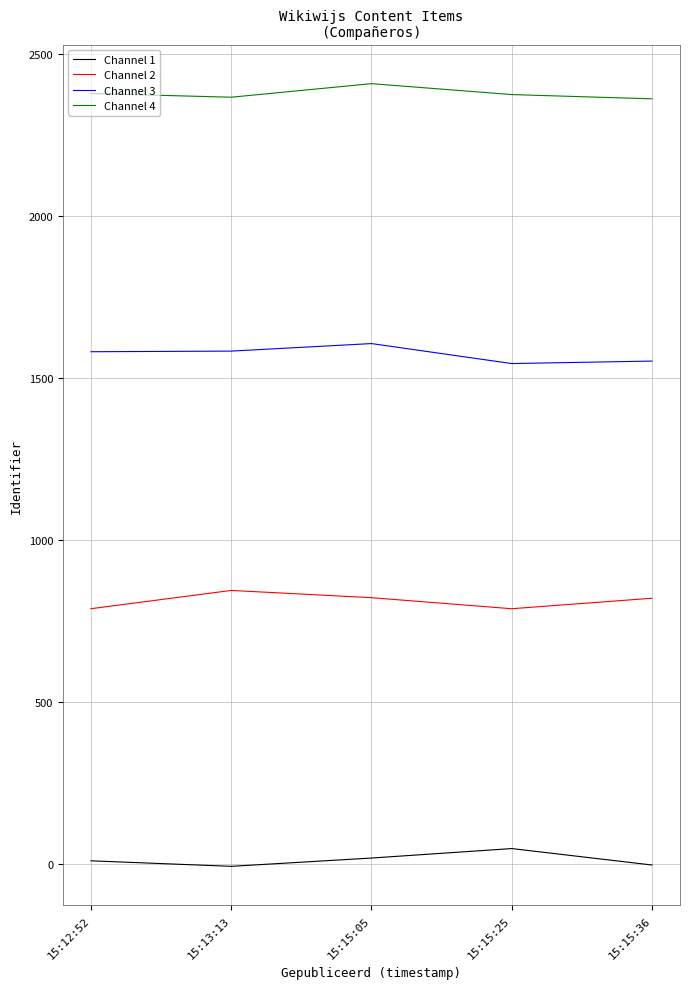

Does the chart have visible grid lines?

Yes